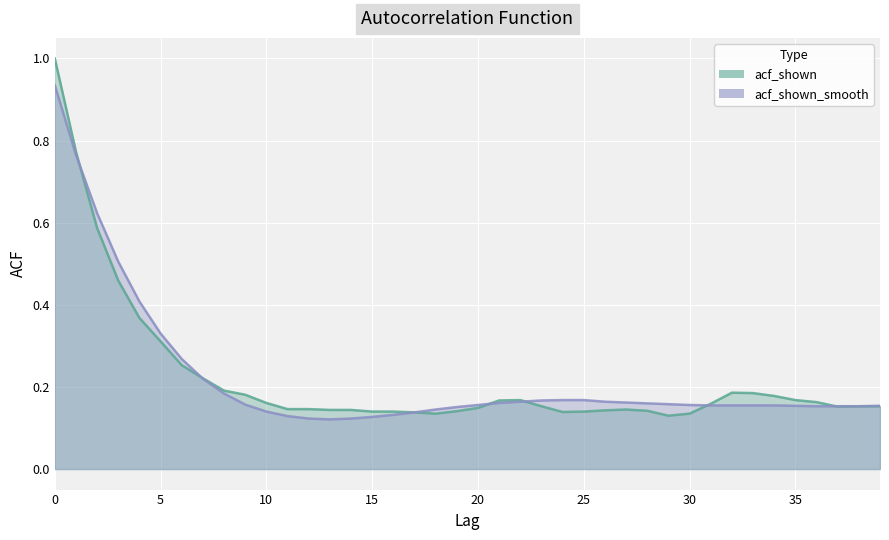

The value of acf_shown_smooth at 2 is 0.9. True or false?

False